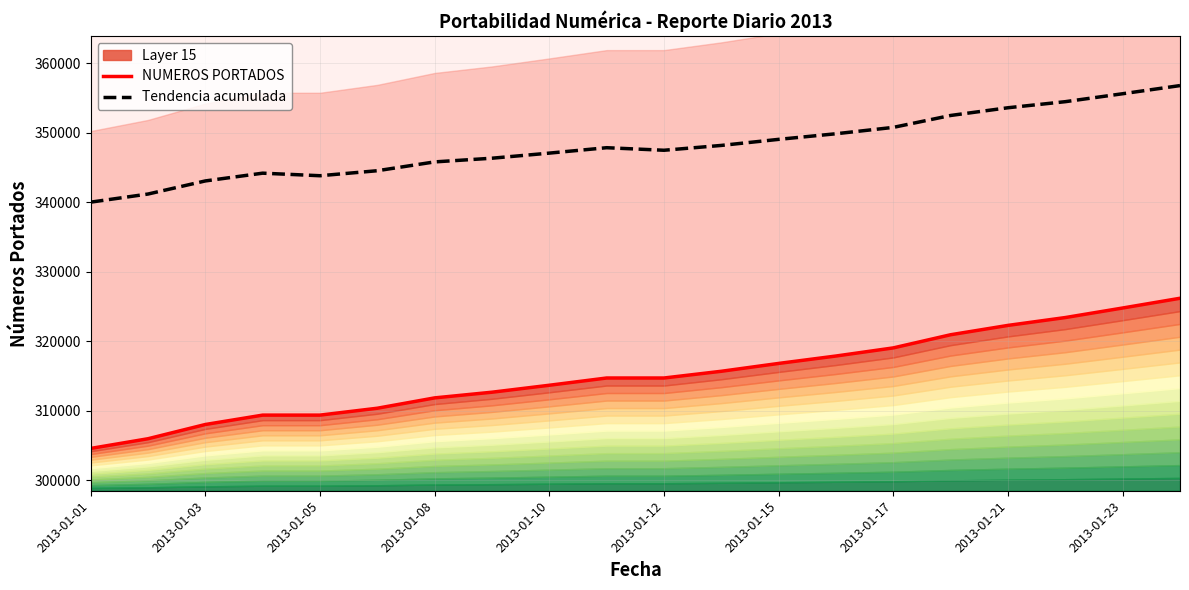

What is the difference between the maximum and minimum values in the NUMEROS PORTADOS series?

21619.0